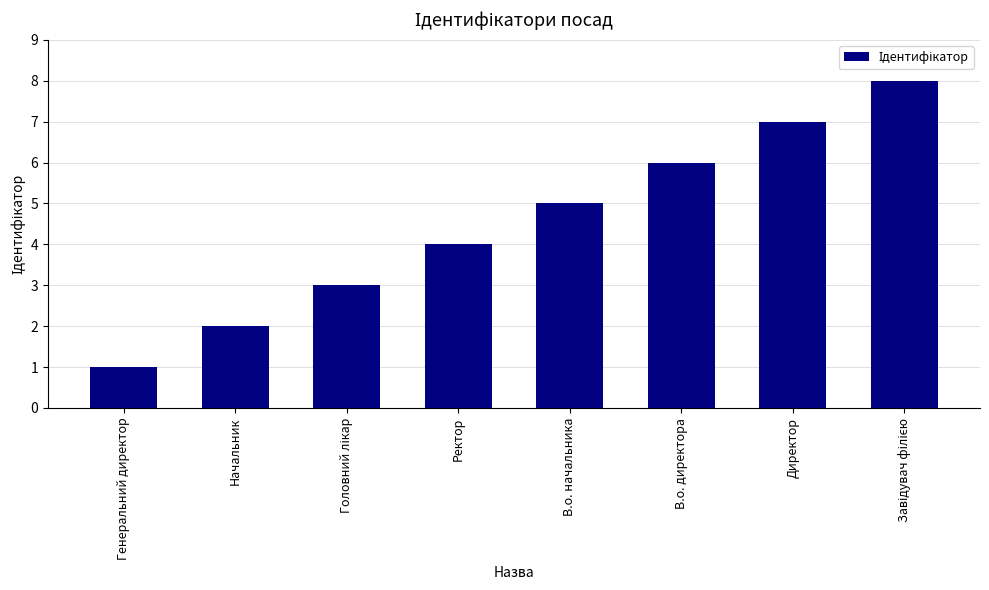

What is the difference between the second highest and second lowest values?

5